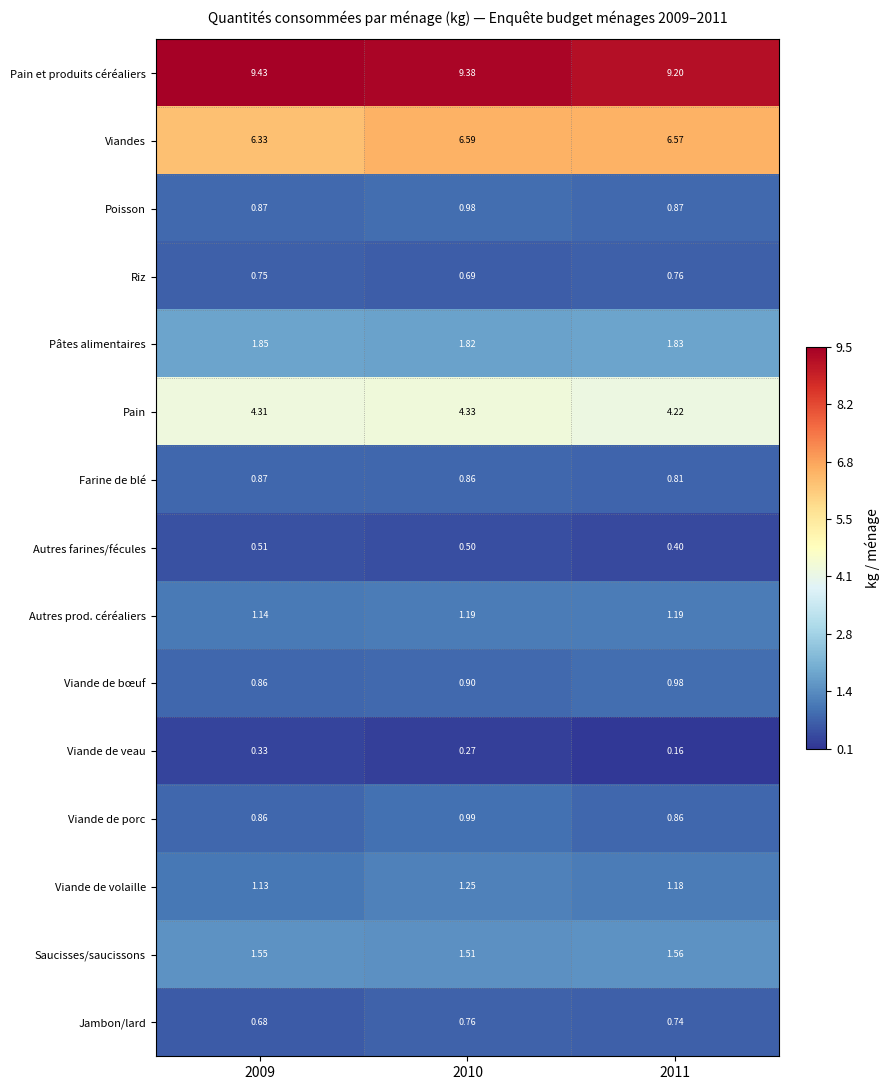

How many series are shown in this chart?

15